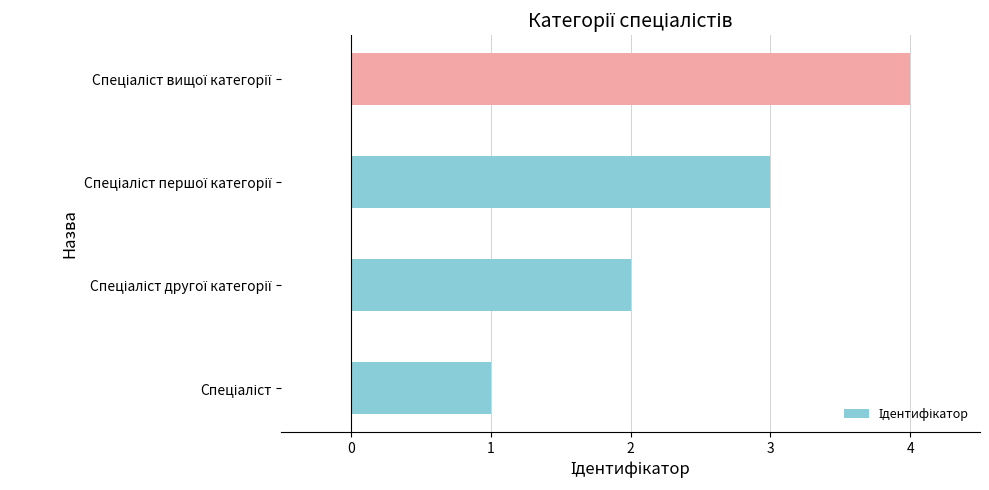

What is the maximum value shown in the chart?

4